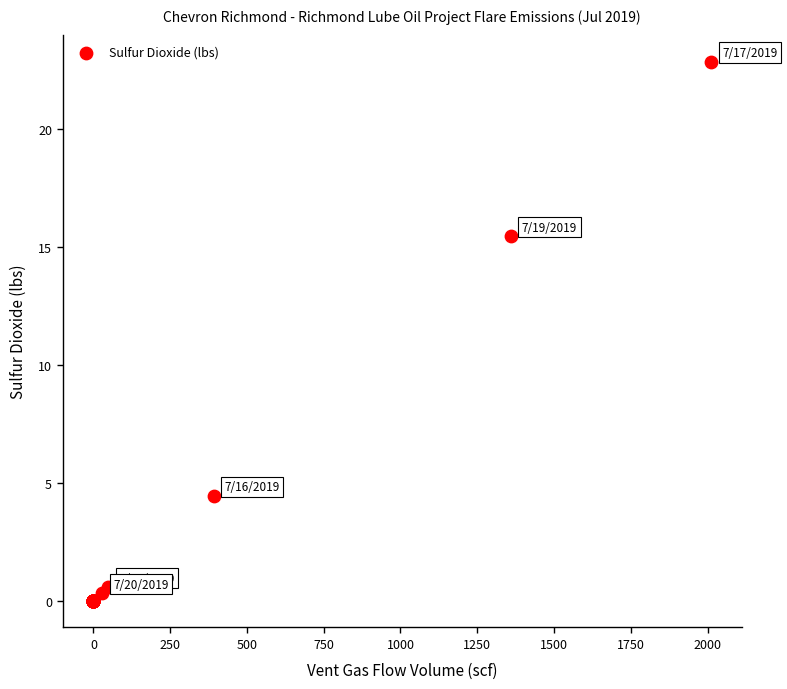

What Y value in the scatter plot is closest to 11?

15.4